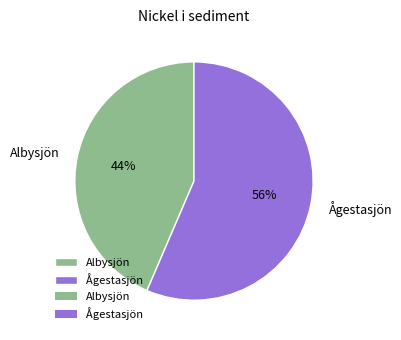

Does any single category account for the majority?

Yes